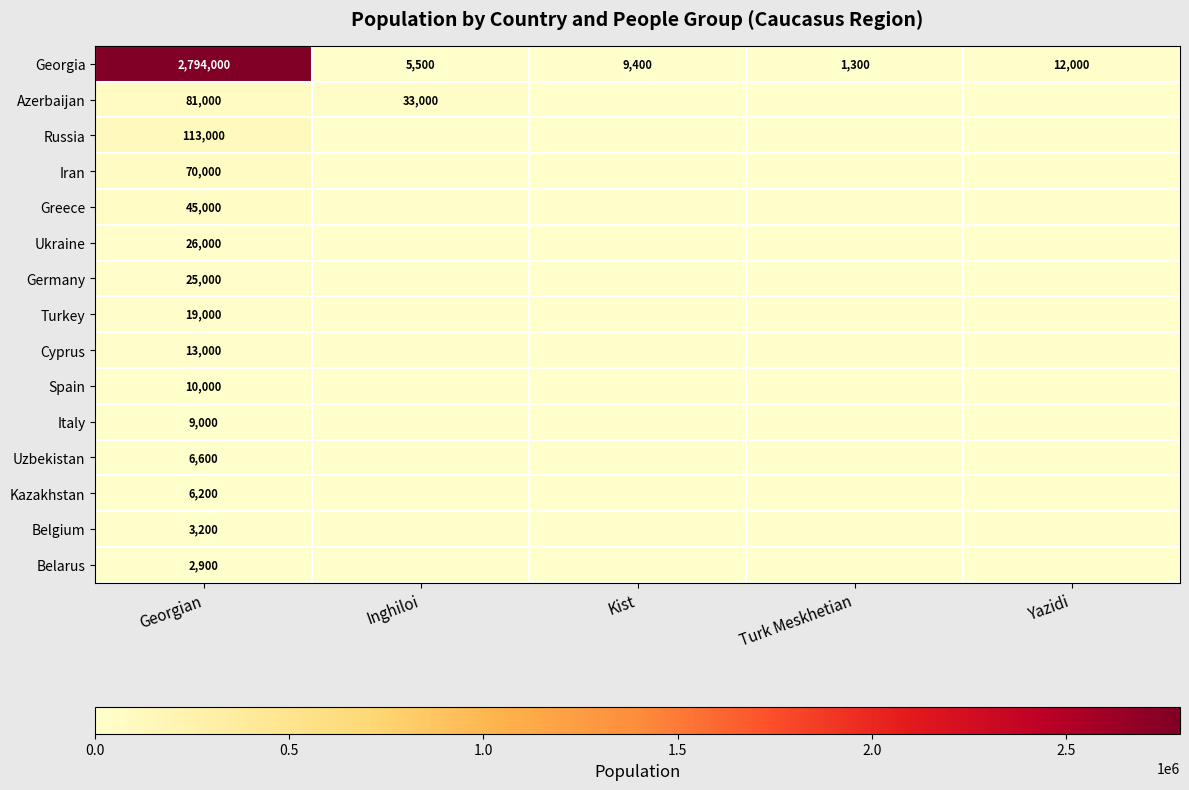

Where does the Georgia series first go above 9400?

Georgian